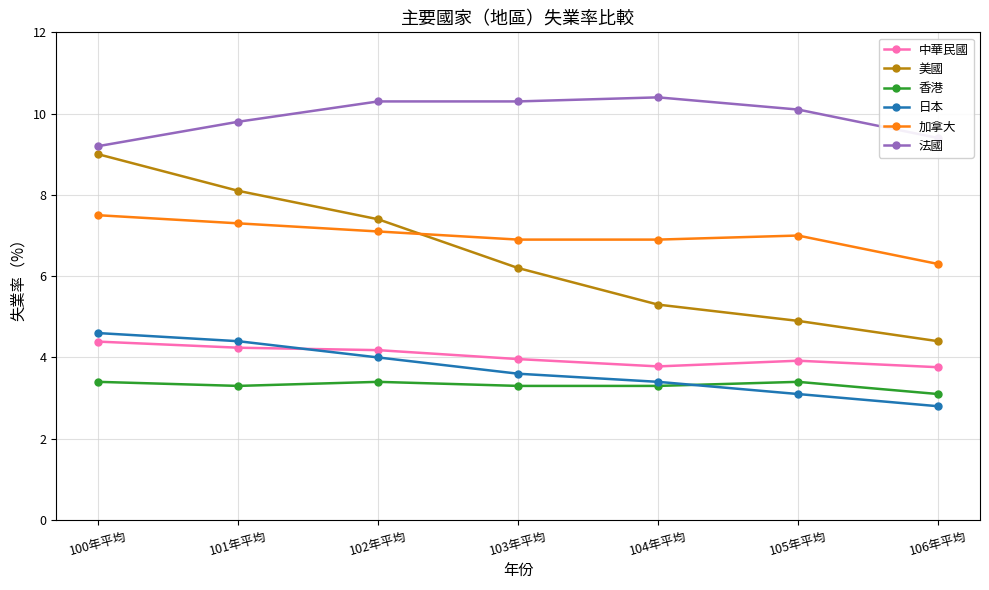

The 法國 series shows 17.6 at 103年平均. True or false?

False